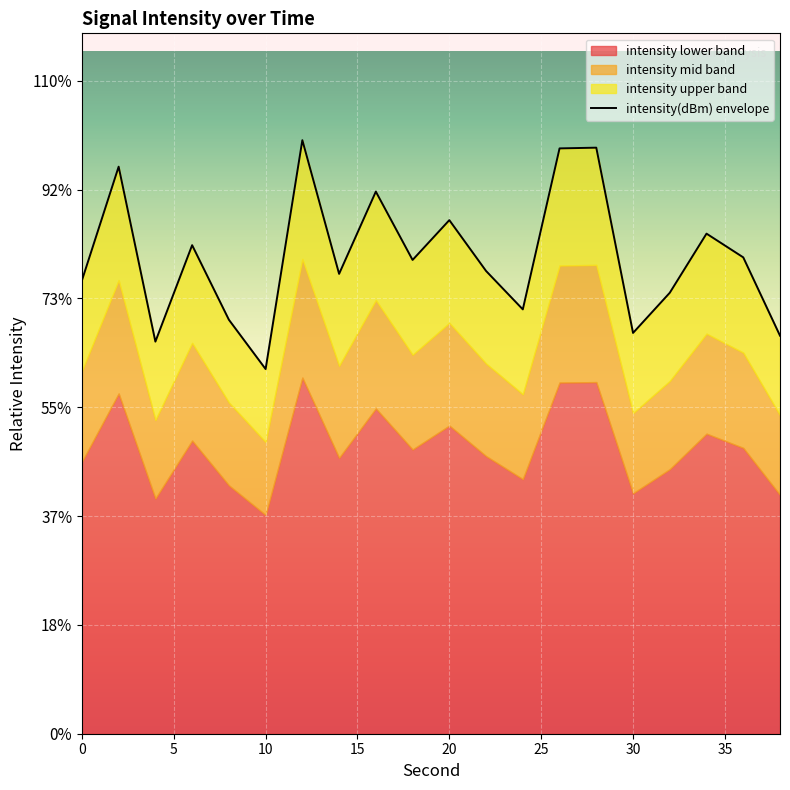

How many data points are above 8?

12